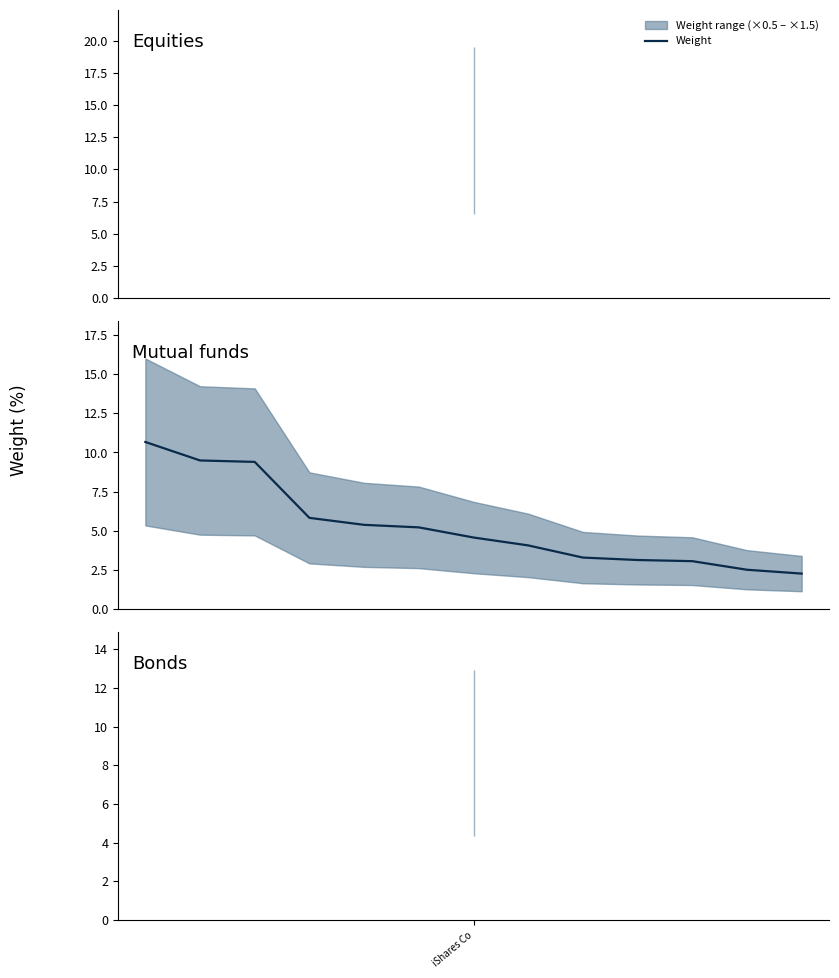

What is the value of the 1st point from the left?

10.7